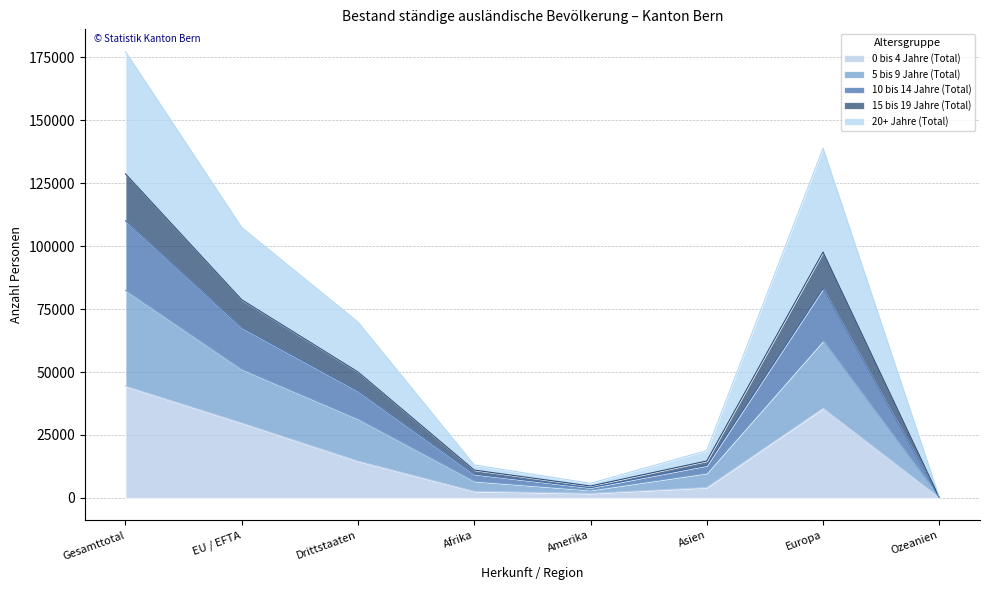

How many lines are shown in the chart?

5